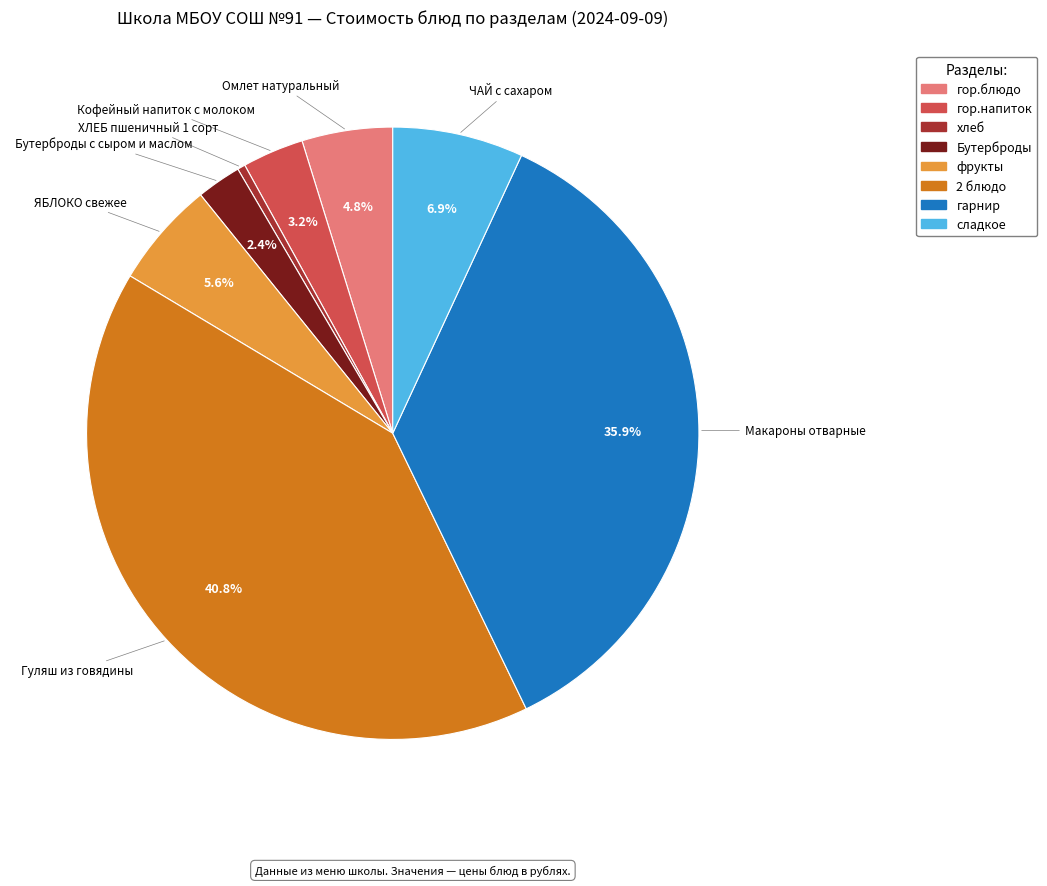

Is there a majority slice in this chart?

No